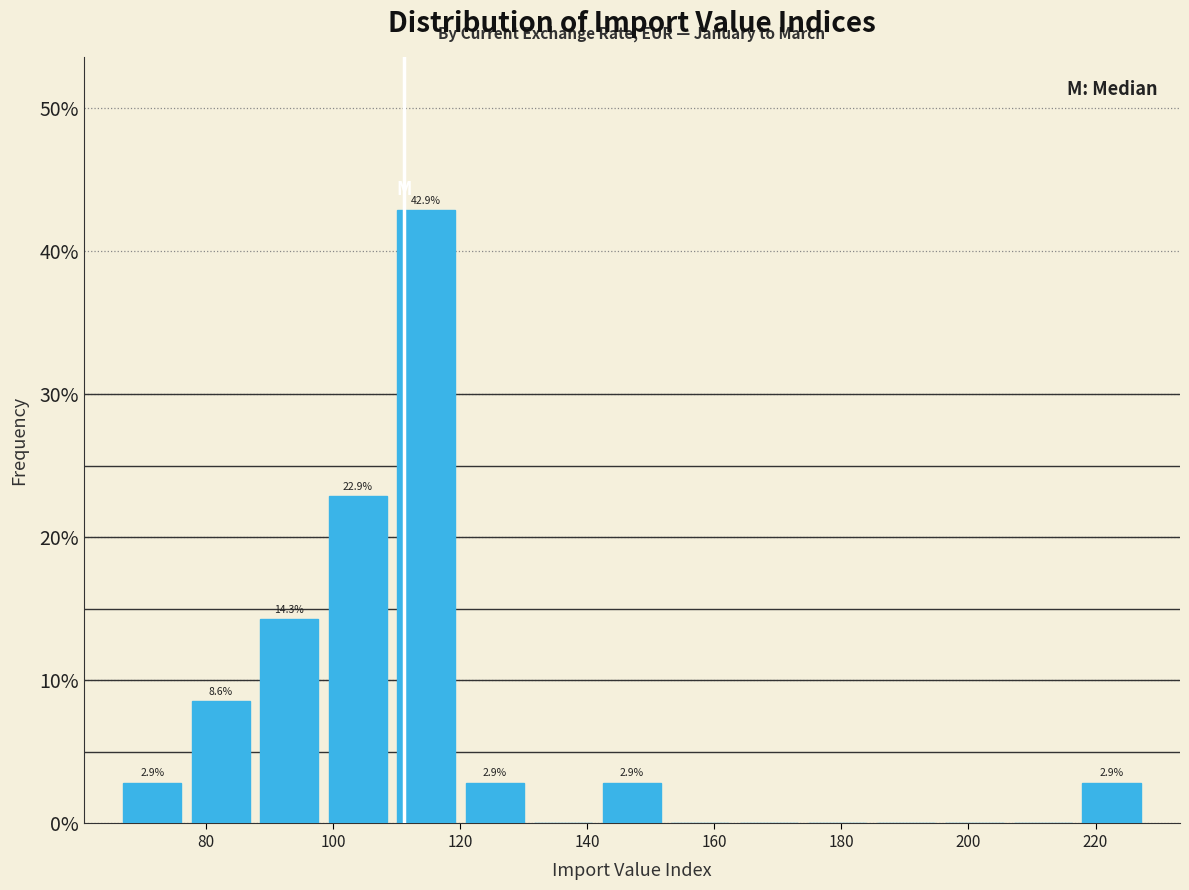

Which range on the x-axis has the tallest bar?

110 to 120